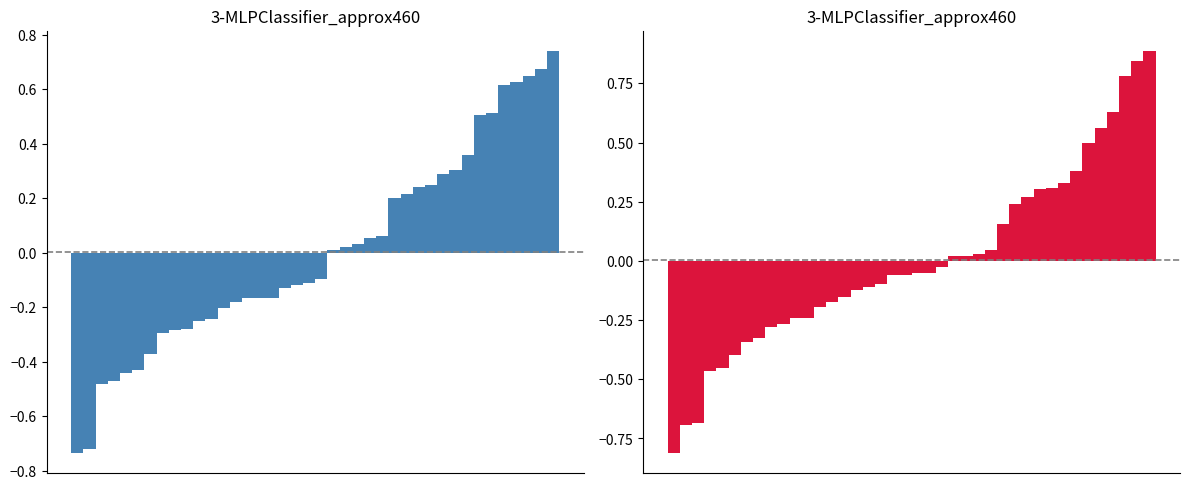

Where does the TotalPopulation series first go above 0?

21